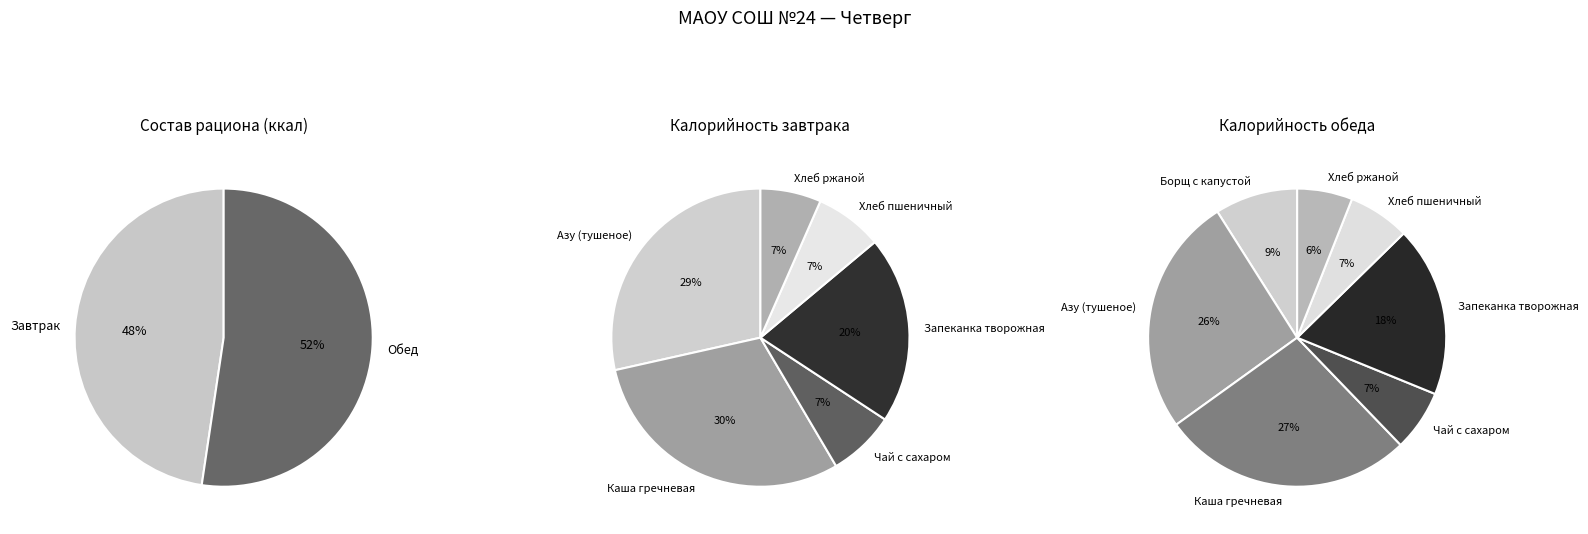

How many segments does this pie chart have?

2